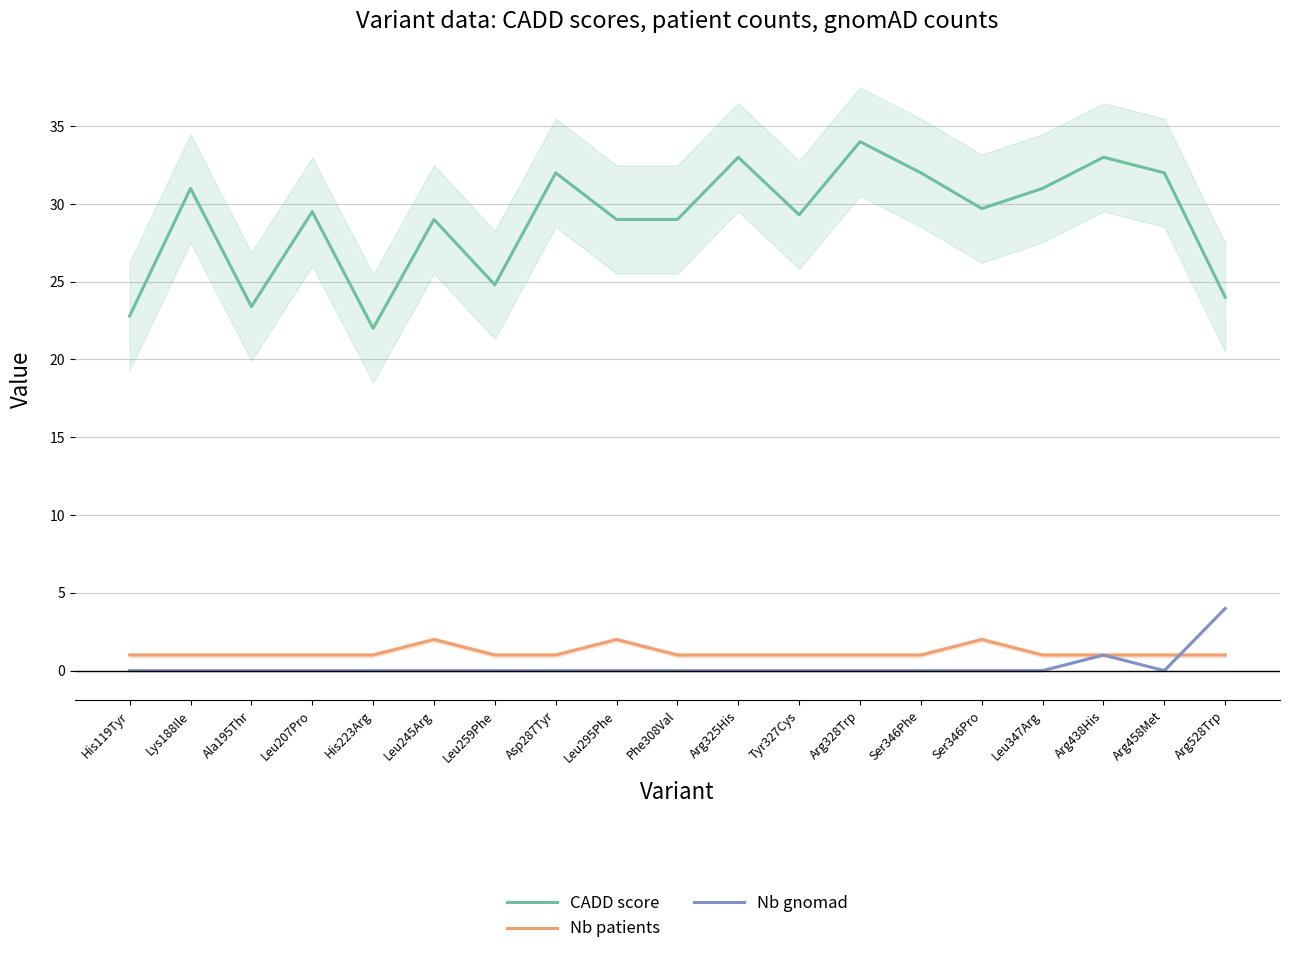

What is the spread (max minus min) of values at Arg325His?

33.0